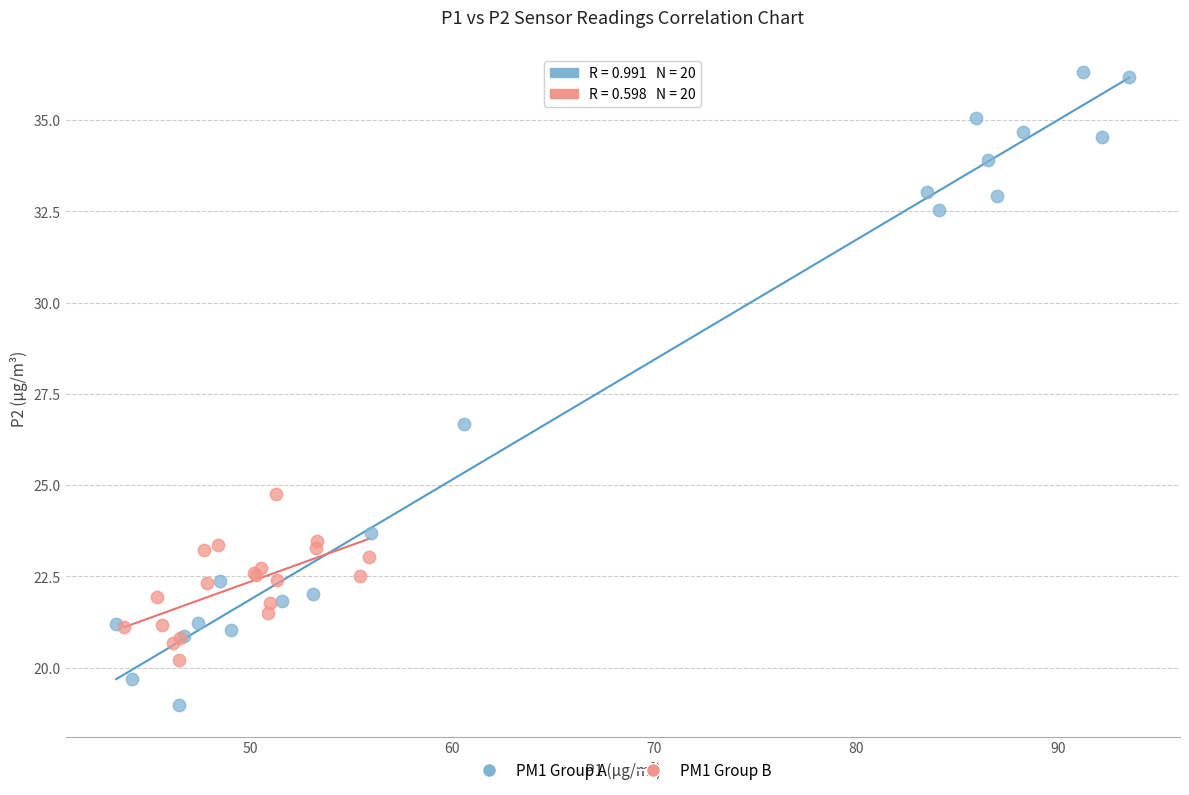

What are all the series names shown in the legend?

PM1 Group A, PM1 Group B